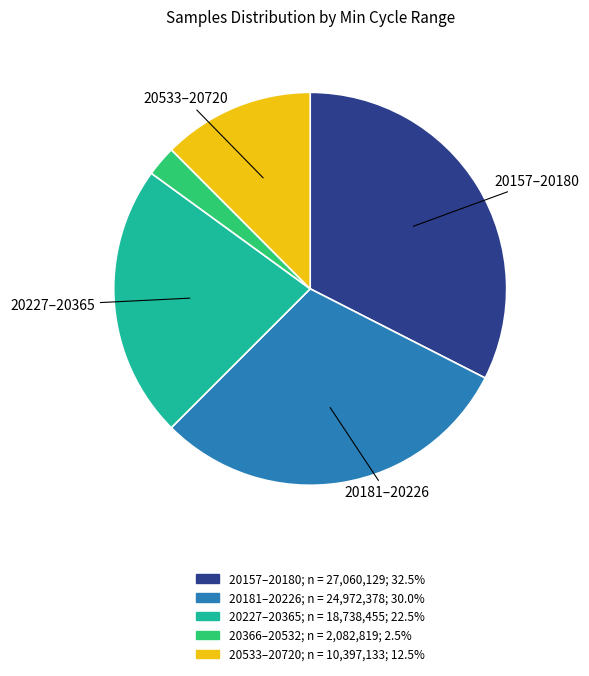

Does any single category account for the majority?

No